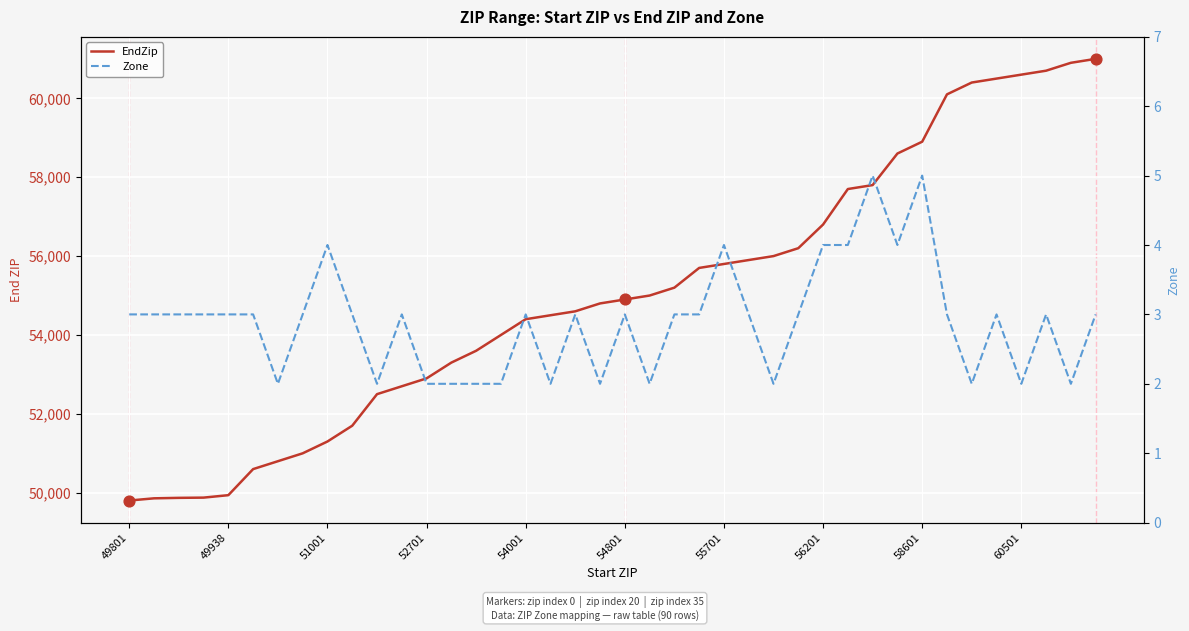

Which series has the largest total across all categories?

EndZip